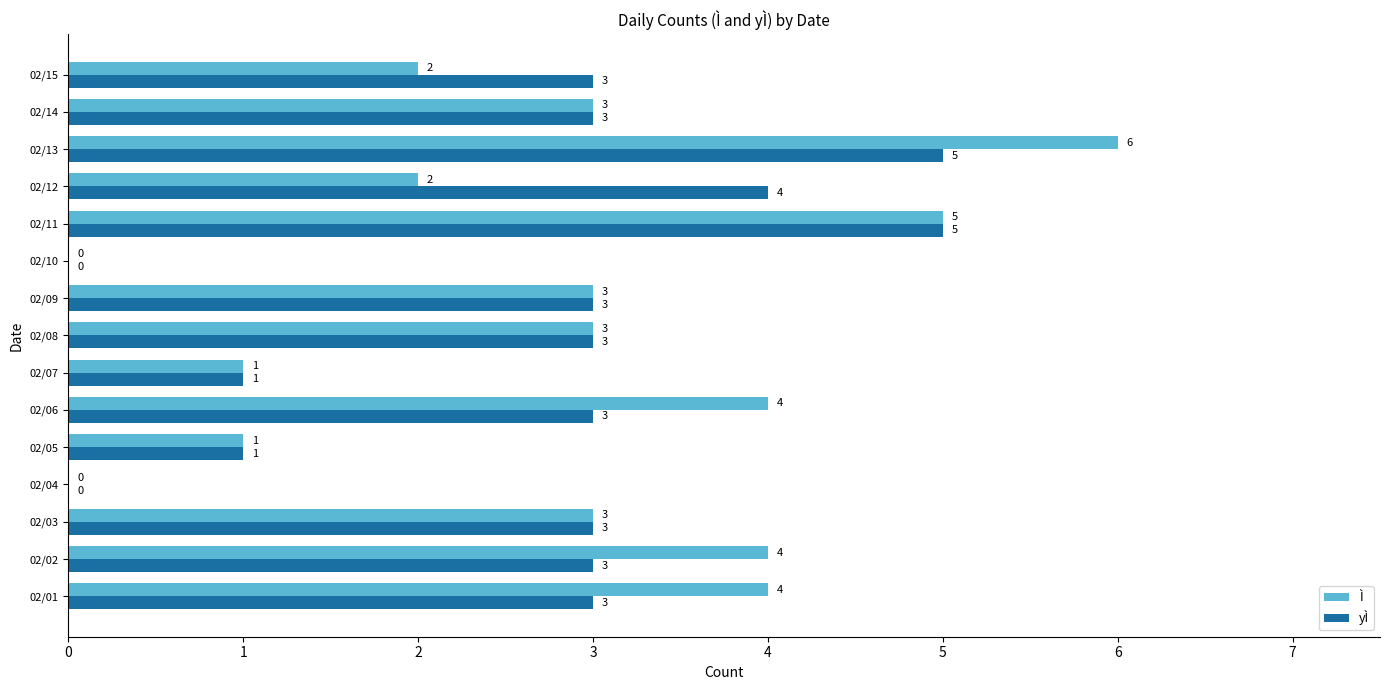

Is it true that Ì equals 3 at 02/03?

True